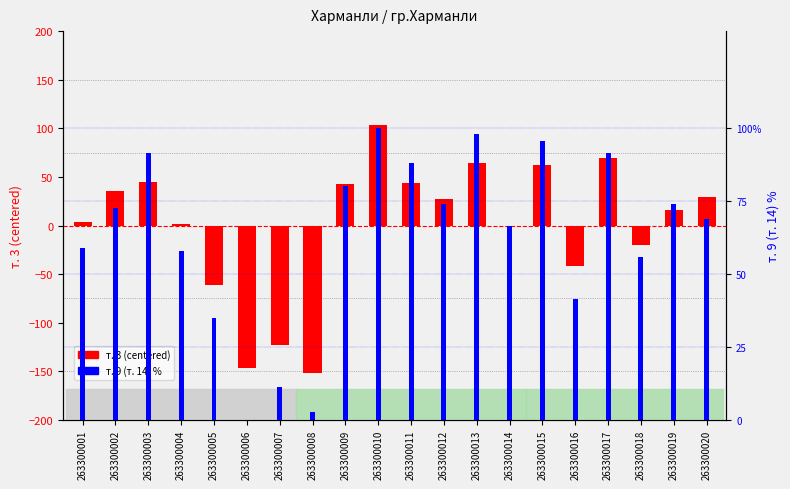

Is the value of т. 9 (т. 14) % at 263300009 greater than the value of т. 3 (centered) at 263300015?

Yes